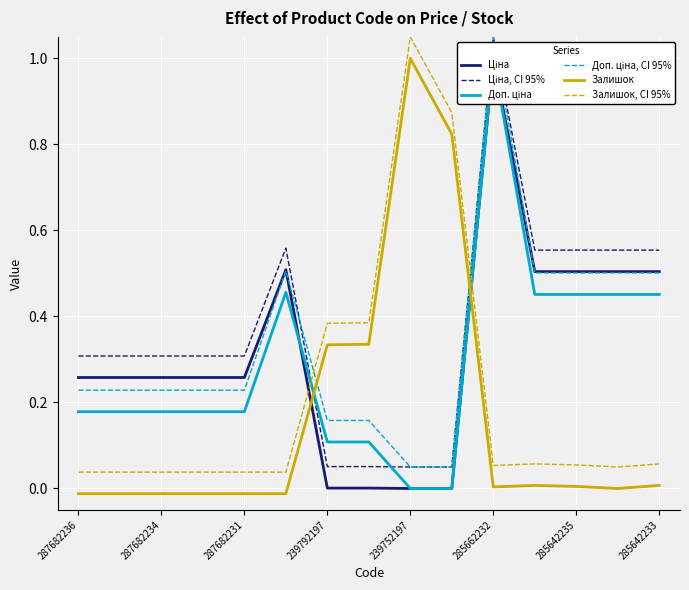

What is the label of the 12th point from the left?

11